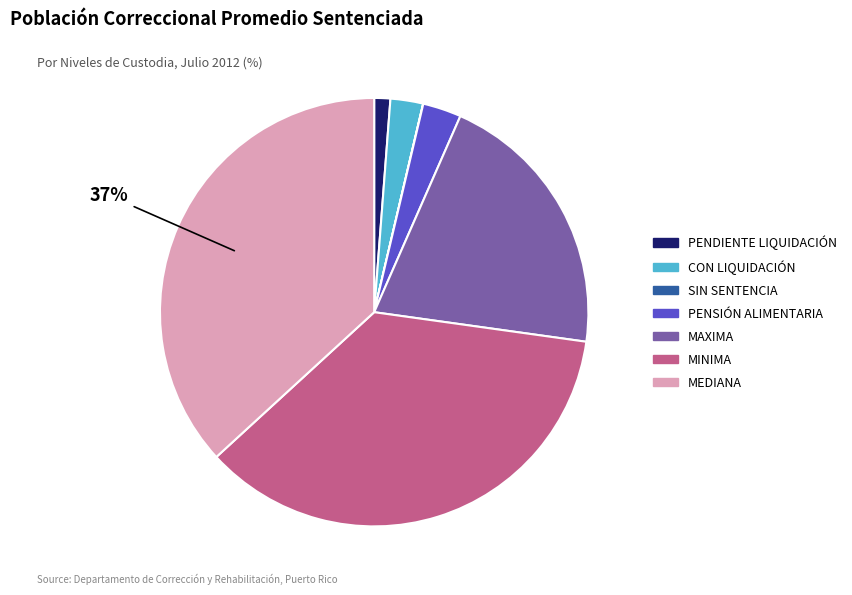

True or false: MAXIMA accounts for 21% of the total.

True